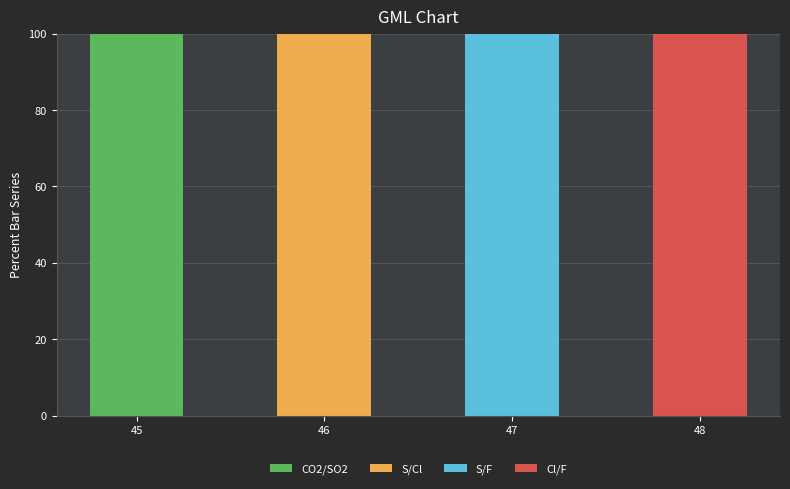

What is the total value across all series at 45?

100